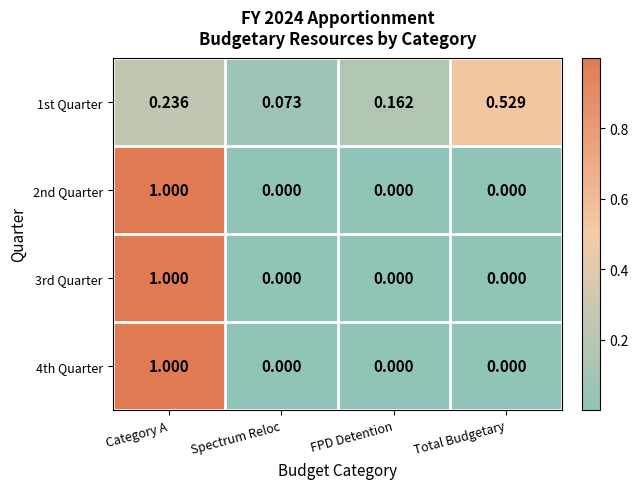

At which category is the sum across all series the highest?

Category A